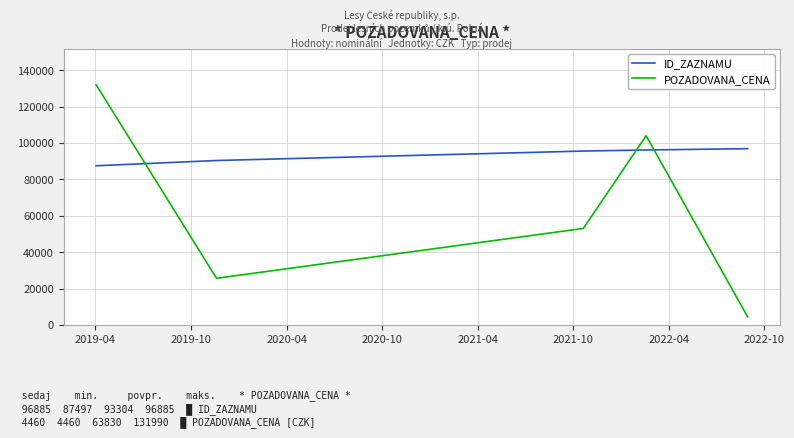

What is the highest value of the POZADOVANA_CENA series?

131990